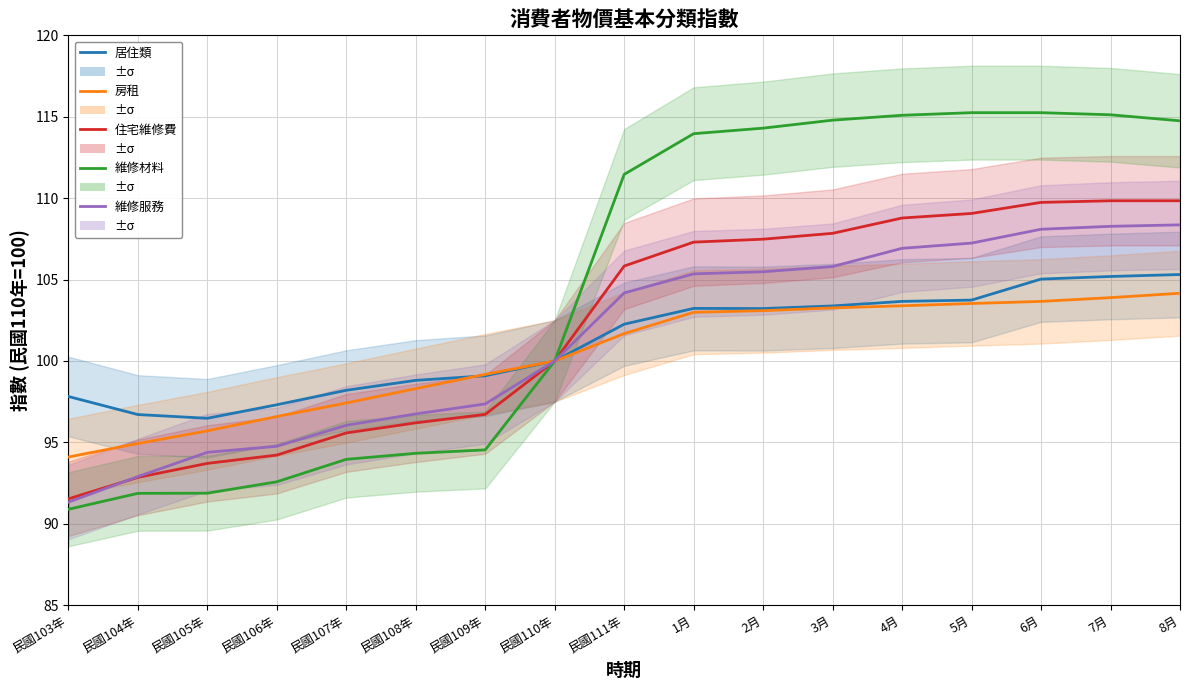

What is the total value across all series at 民國106年?

475.5